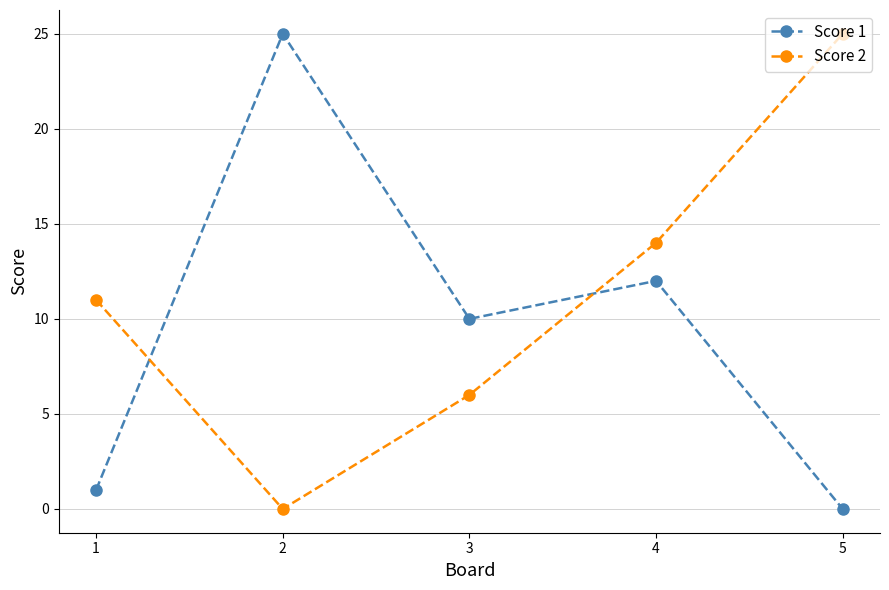

At which label does Score 1 reach its minimum?

5